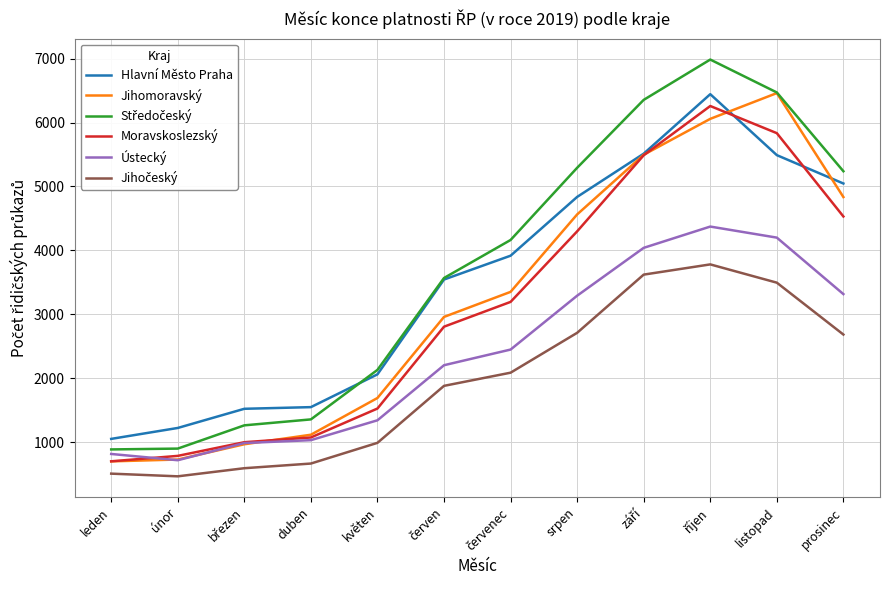

At how many categories does at least one series exceed 1885?

8